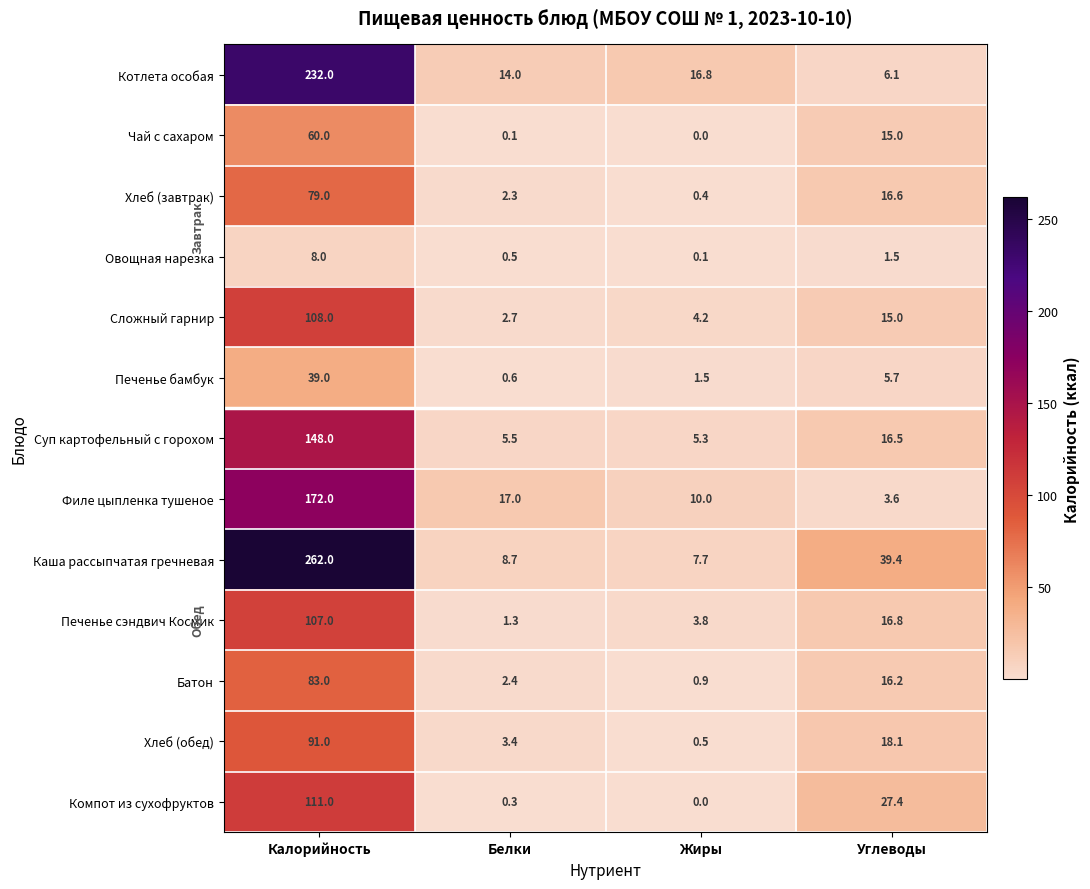

At which label does Котлета особая first exceed 16?

Калорийность